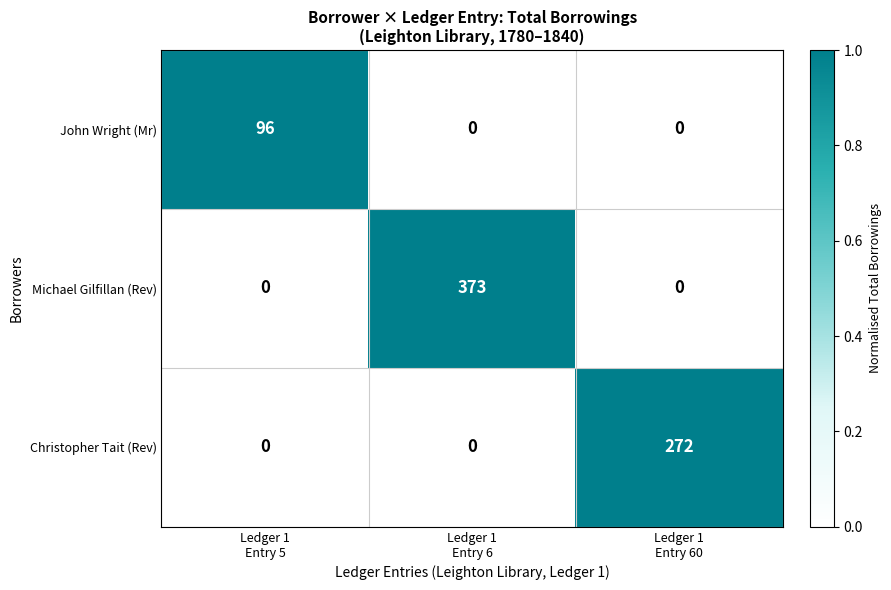

How many Michael Gilfillan (Rev) values are between 0 and 373?

3